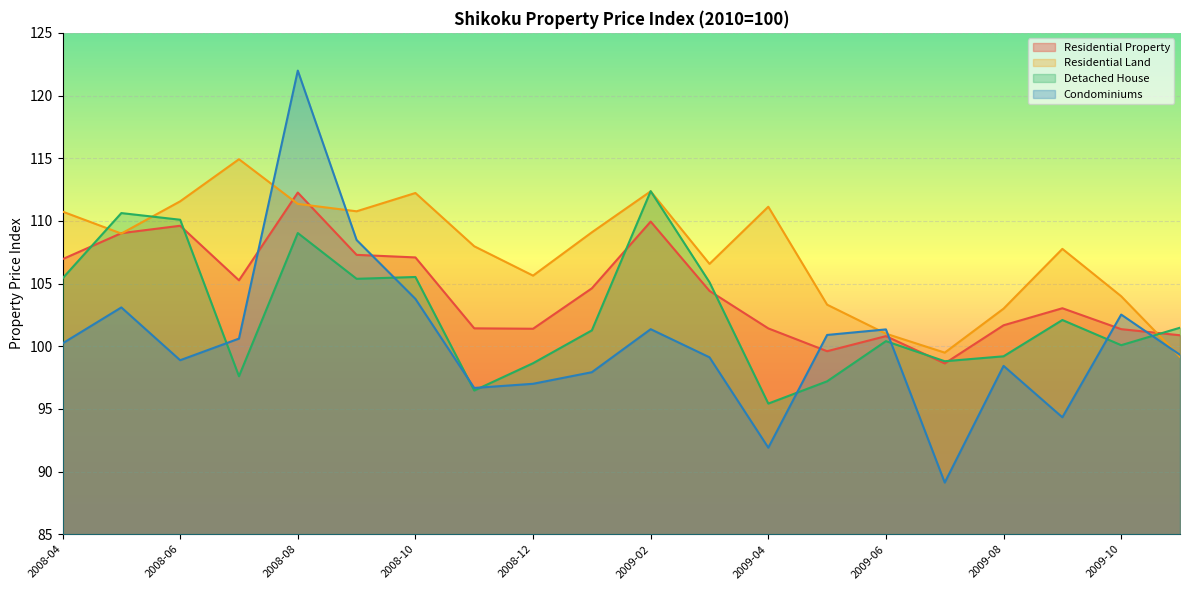

In Residential Property, how many points are higher than both neighbors (excluding endpoints)?

5